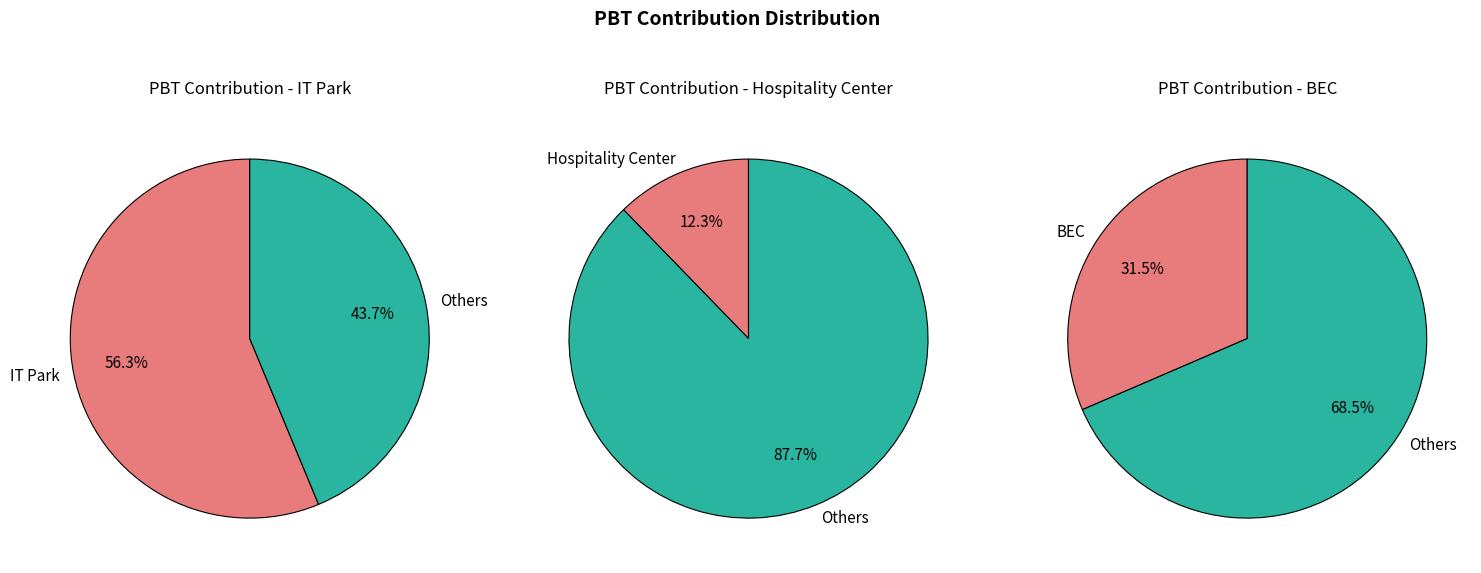

To the nearest percent, what is the average slice percentage?

33%